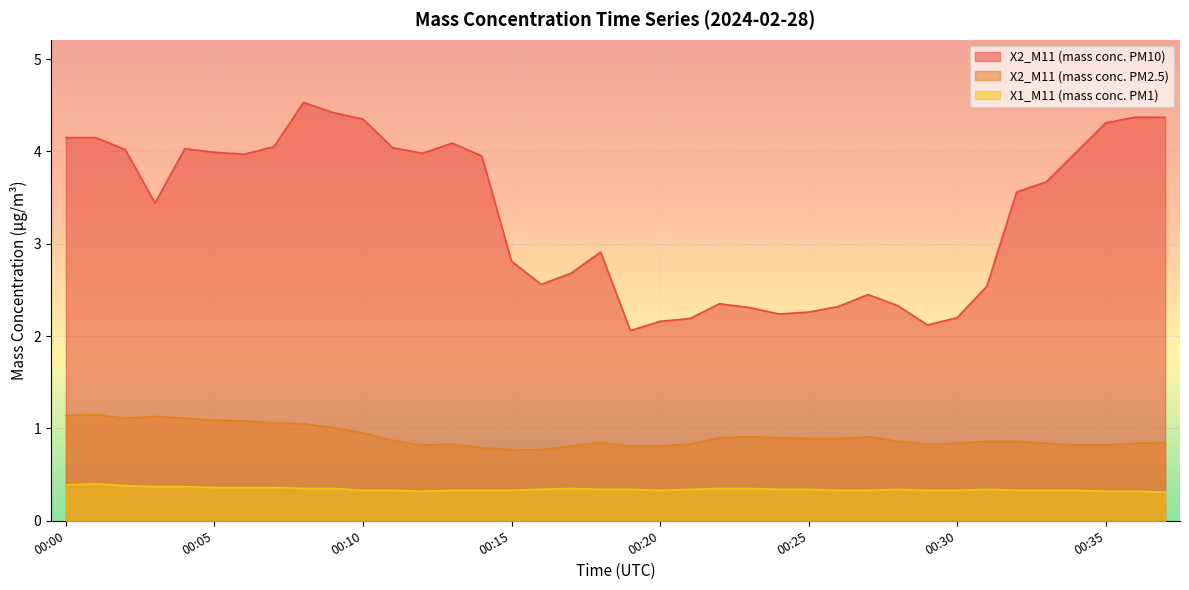

How many lines are shown in the chart?

3